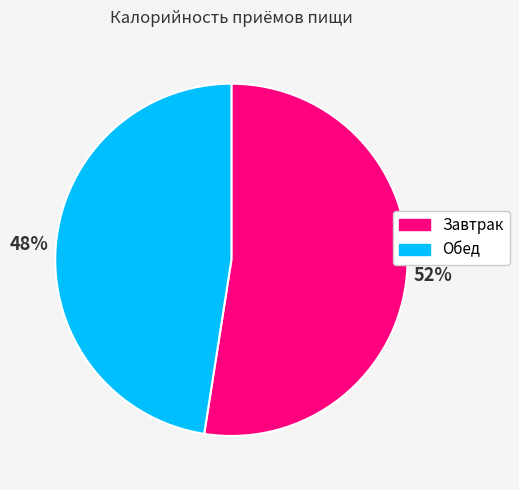

Which slice is the largest?

Завтрак